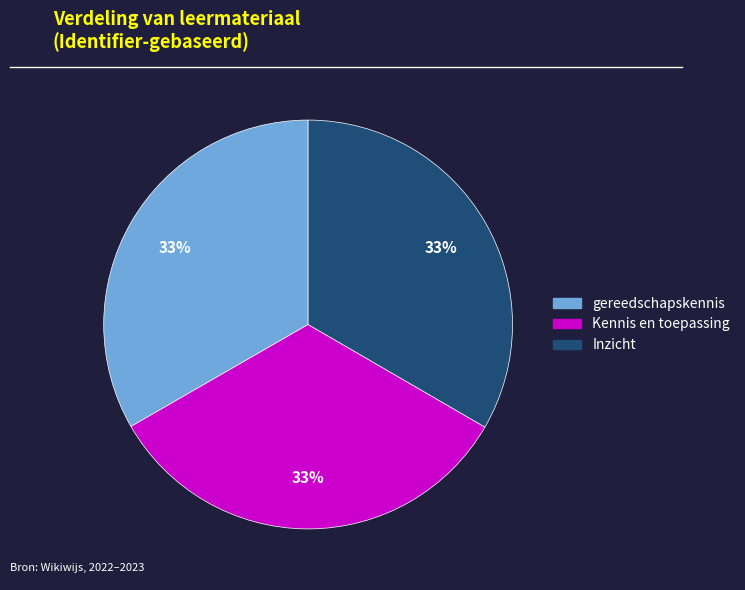

To the nearest percent, what percentage of the pie is Kennis en toepassing?

33%